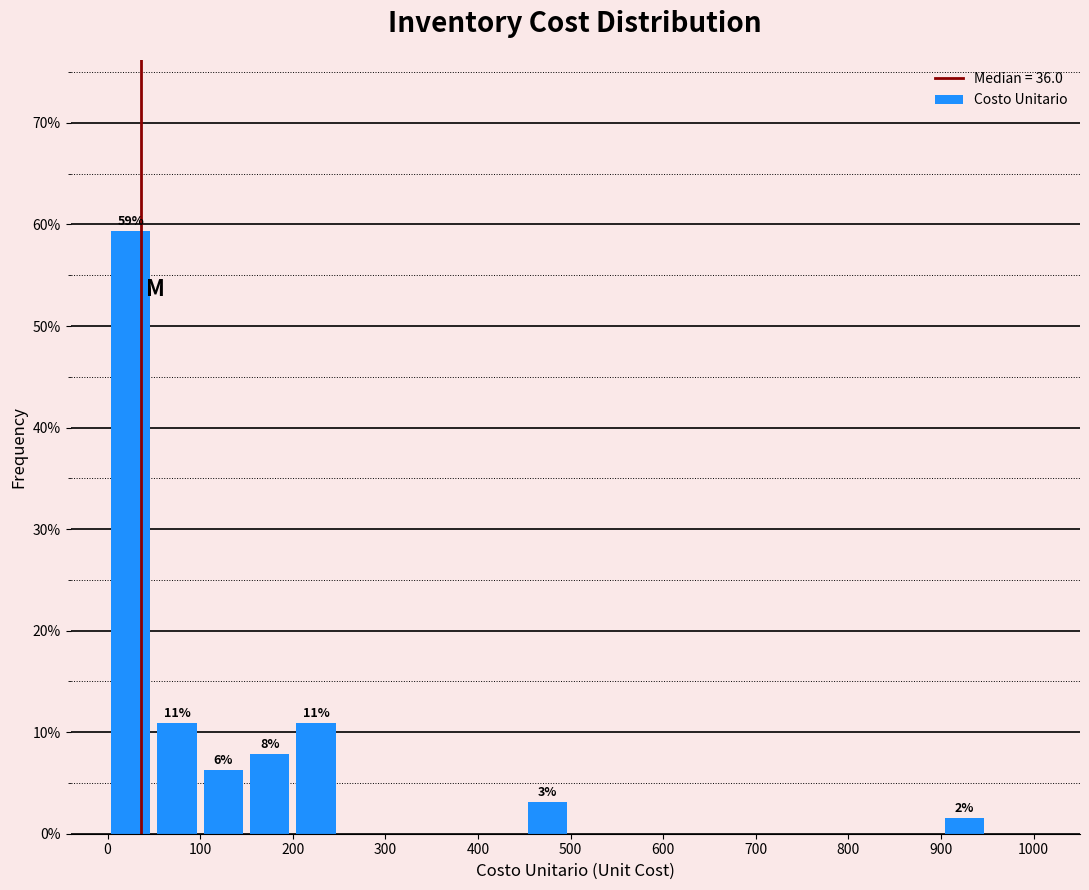

Which range on the x-axis has the tallest bar?

0 to 50